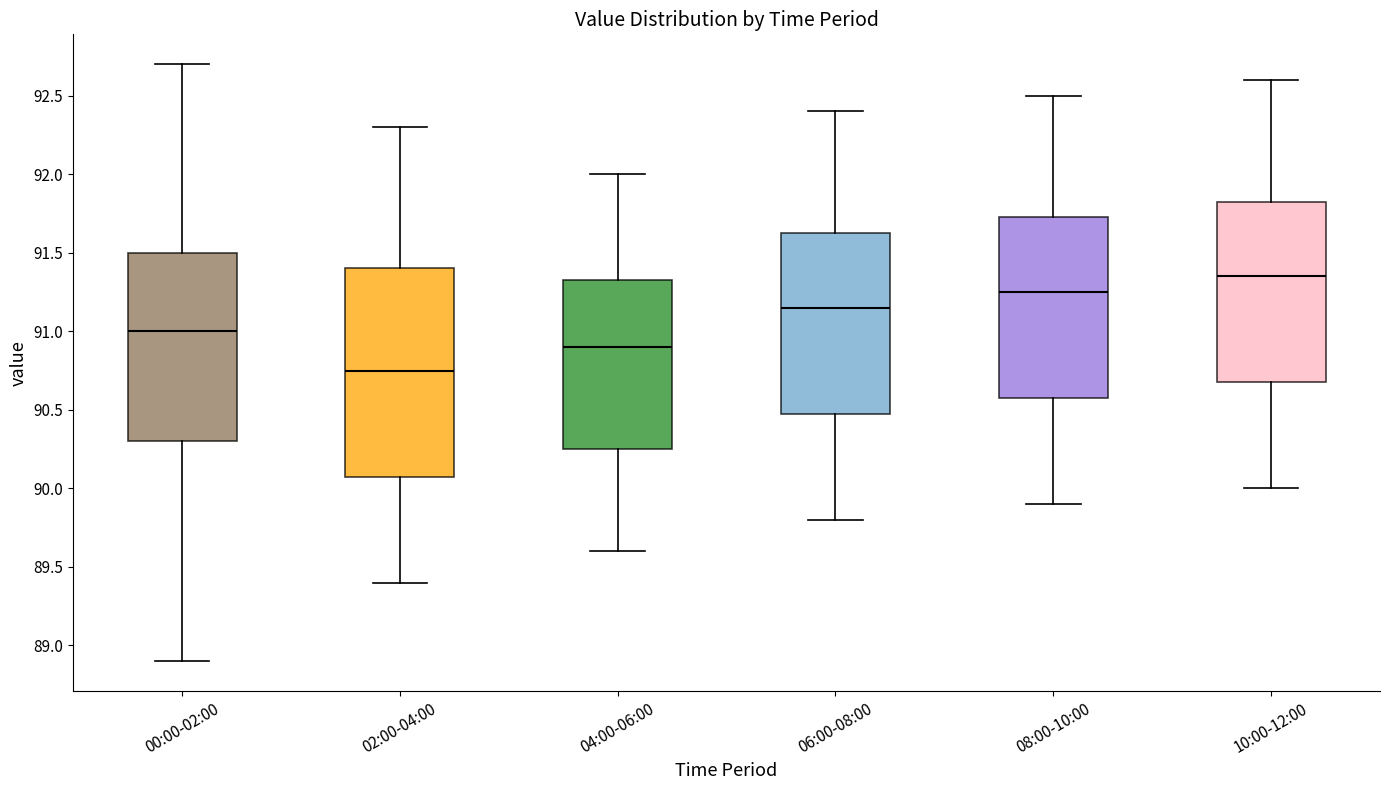

Comparing the boxes themselves (not the whiskers), which one is the tallest?

02:00-04:00